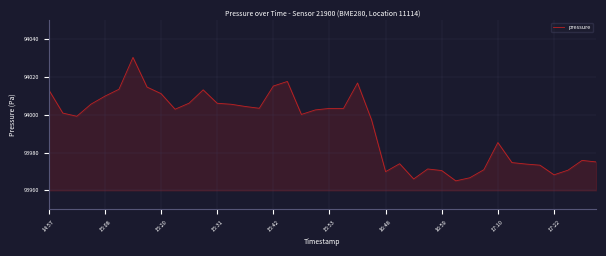

What is the maximum value shown in the chart?

94030.3